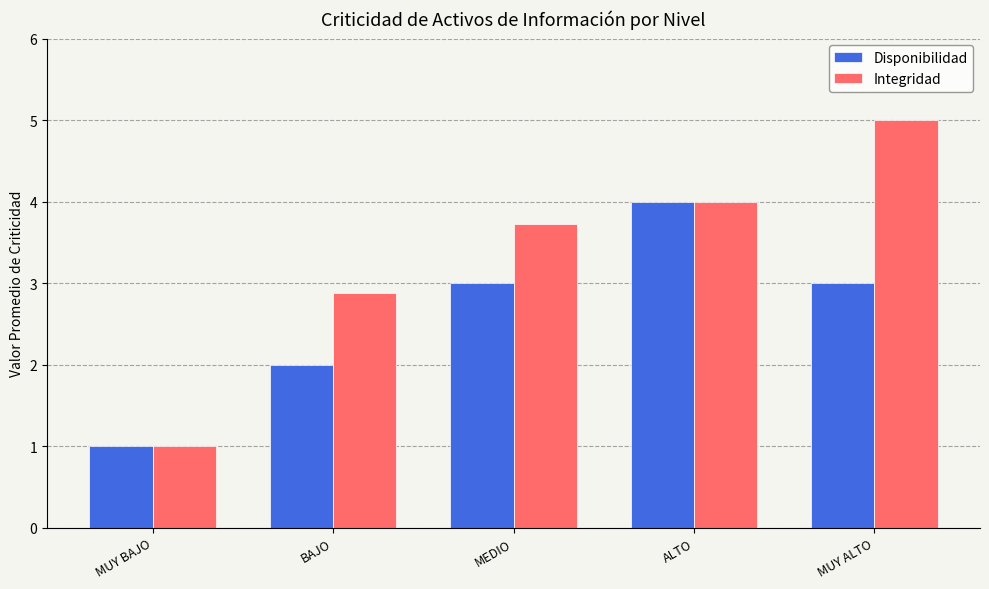

What is the label of the 2nd bar from the left?

BAJO